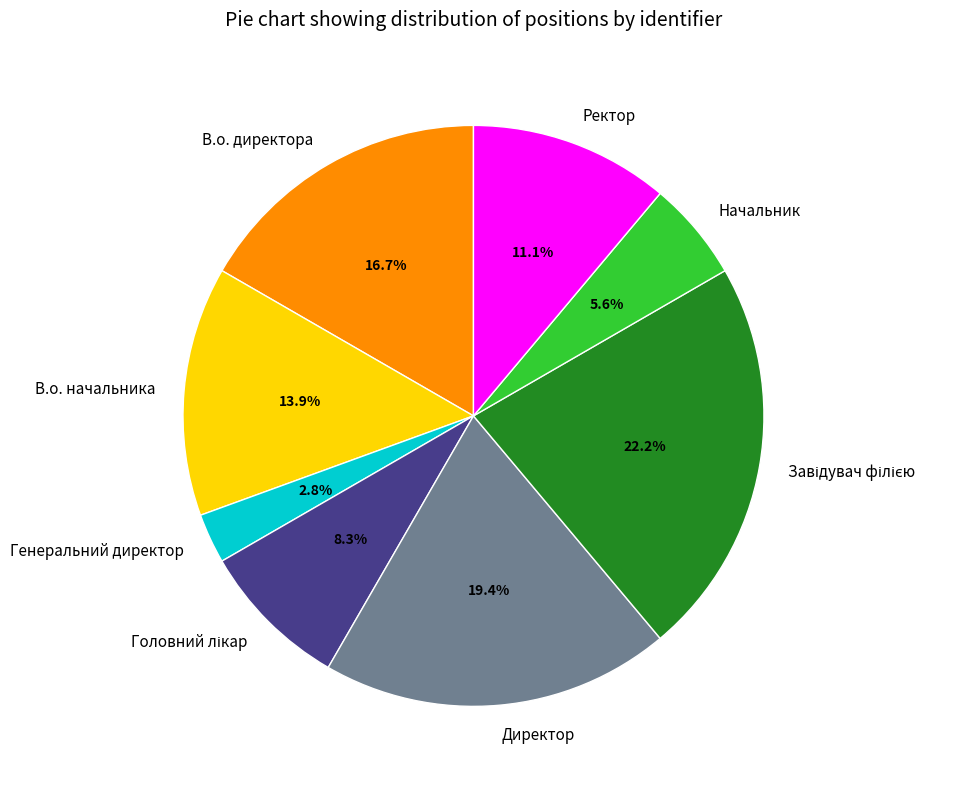

Is there any slice that represents more than half of the pie?

No